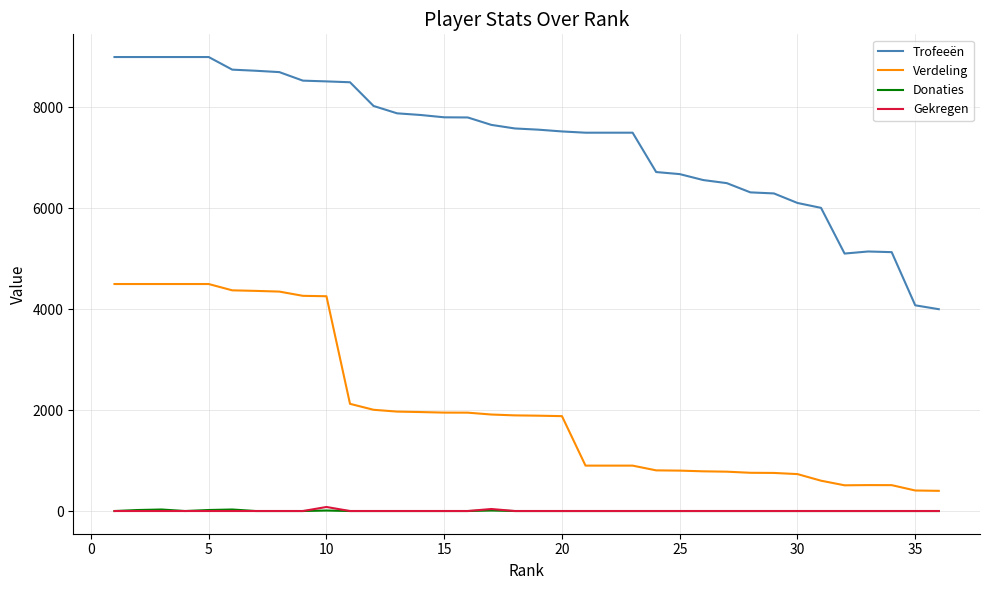

True or false: Trofeeën and Gekregen cross at least once.

False